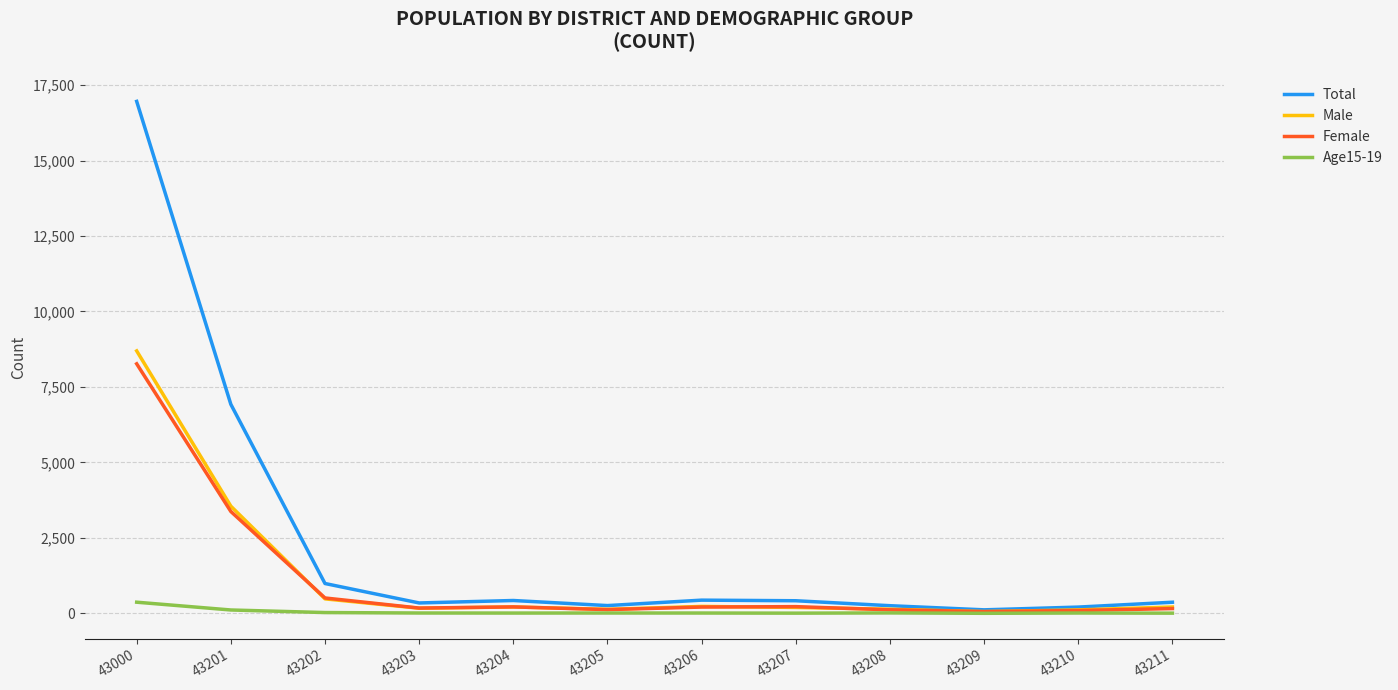

At which category does the chart reach its peak across all series?

43000